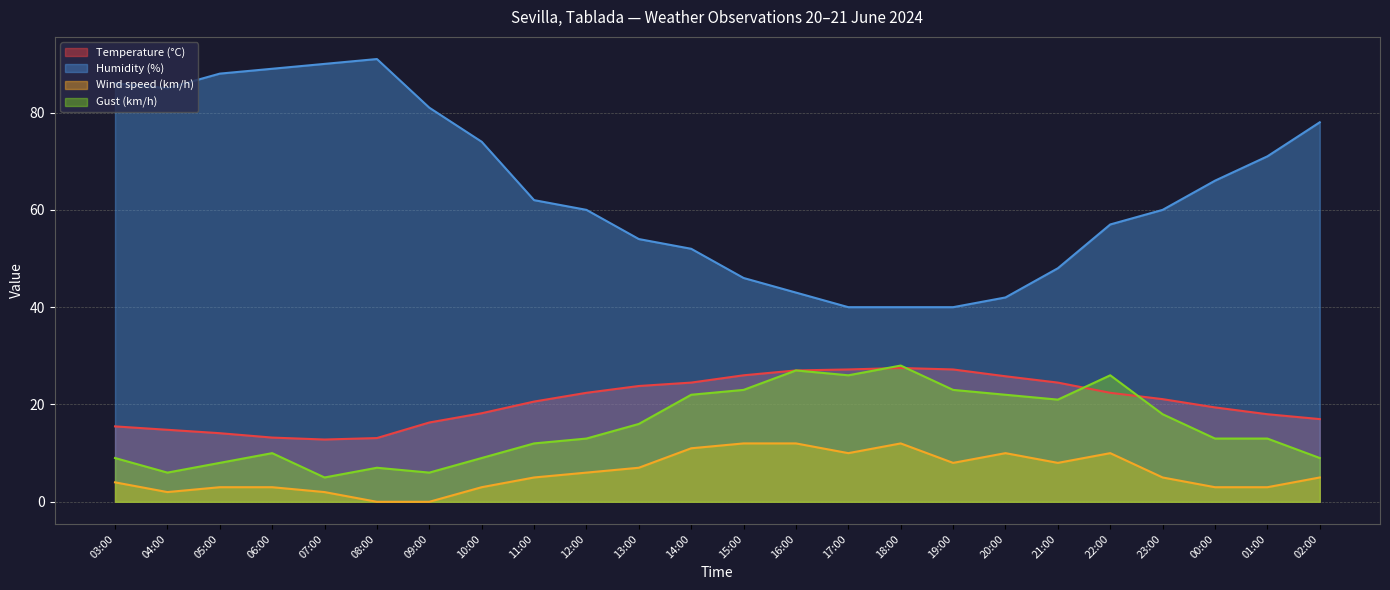

What is the sum of all Temperature (°C) values?

492.4